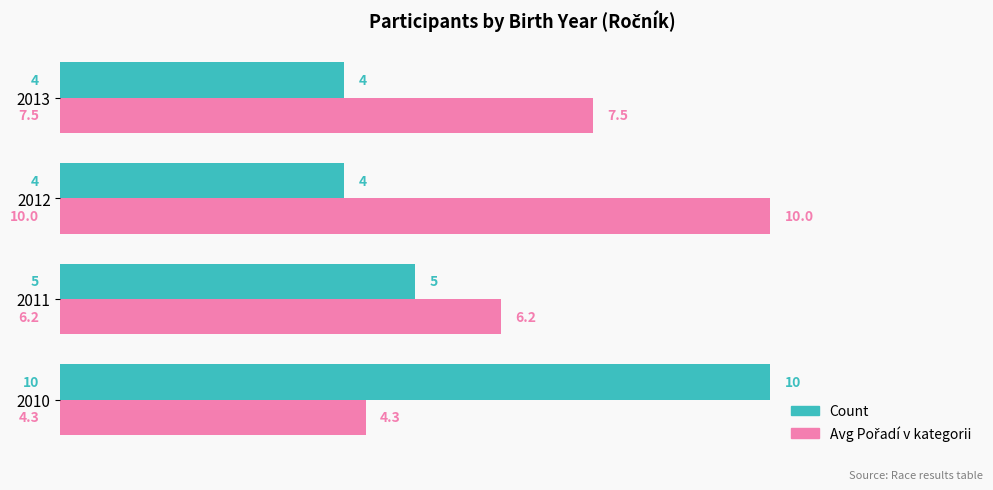

What value does the Count series have at 2011?

5.0